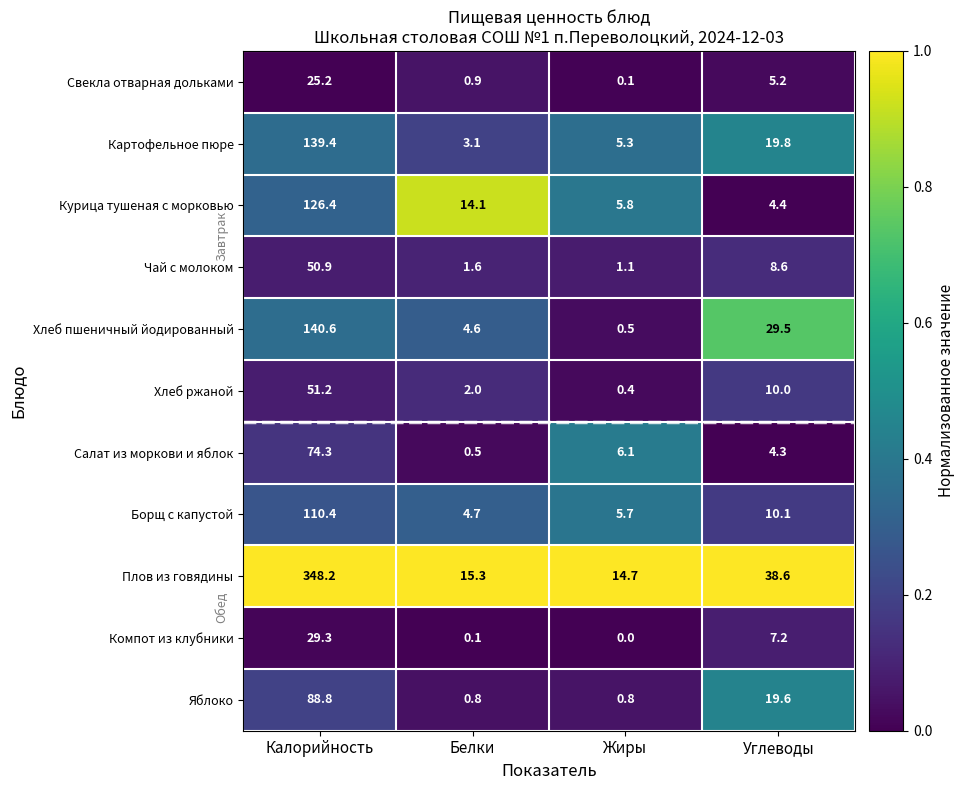

Rank the series at Белки from highest to lowest value.

Плов из говядины, Курица тушеная с морковью, Борщ с капустой, Хлеб пшеничный йодированный, Картофельное пюре, Хлеб ржаной, Чай с молоком, Свекла отварная дольками, Яблоко, Салат из моркови и яблок, Компот из клубники